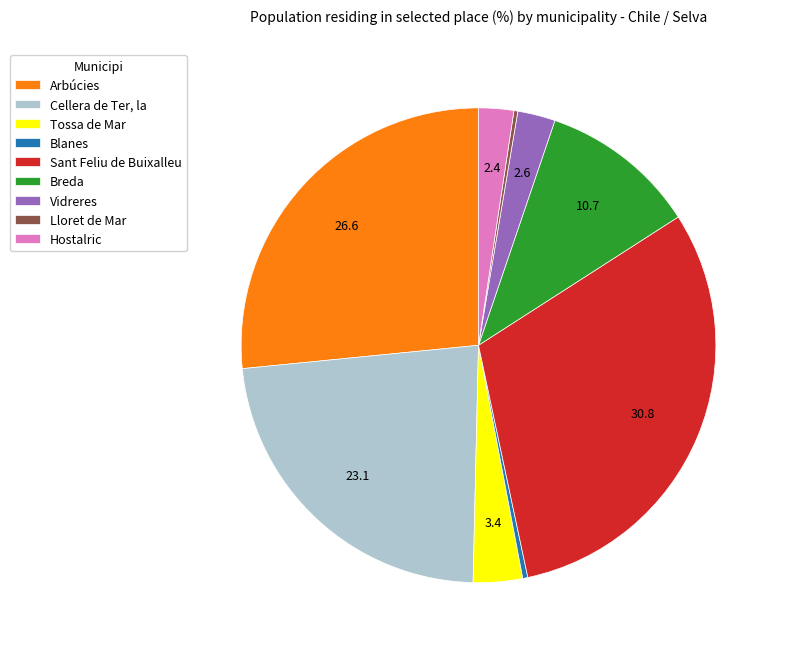

The Cellera de Ter, la slice represents 23% of the pie. True or false?

True